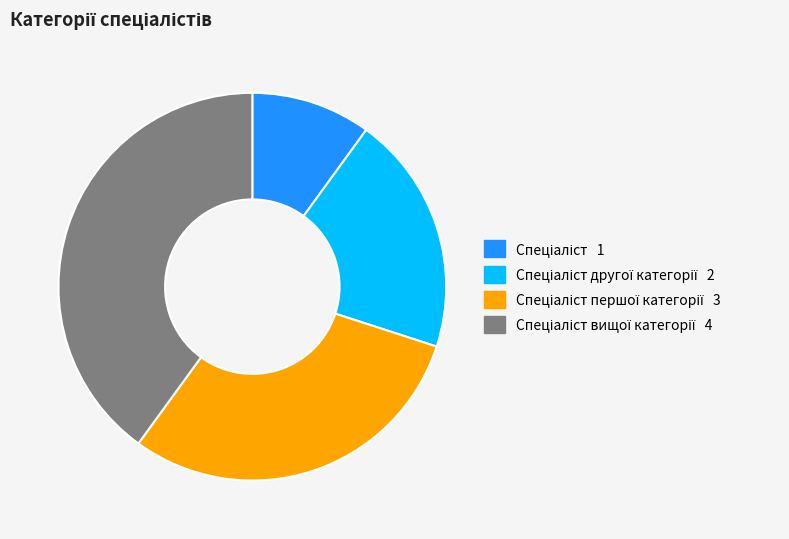

Does any single category account for the majority?

No